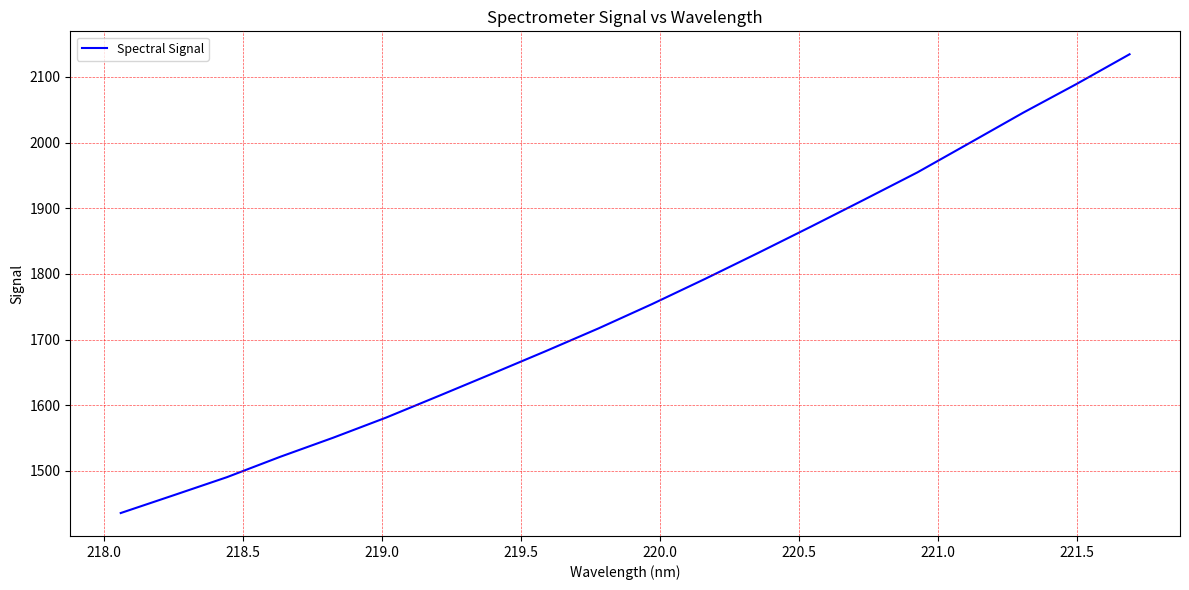

How many series are shown in this chart?

1